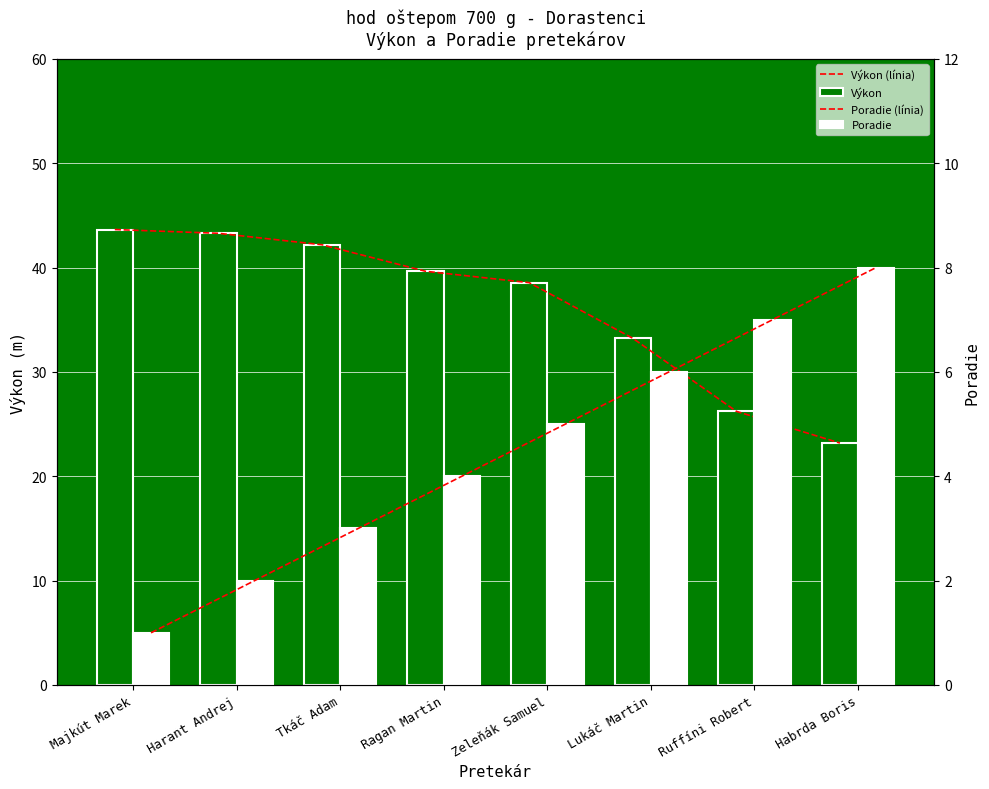

What is the smallest value displayed?

1.0